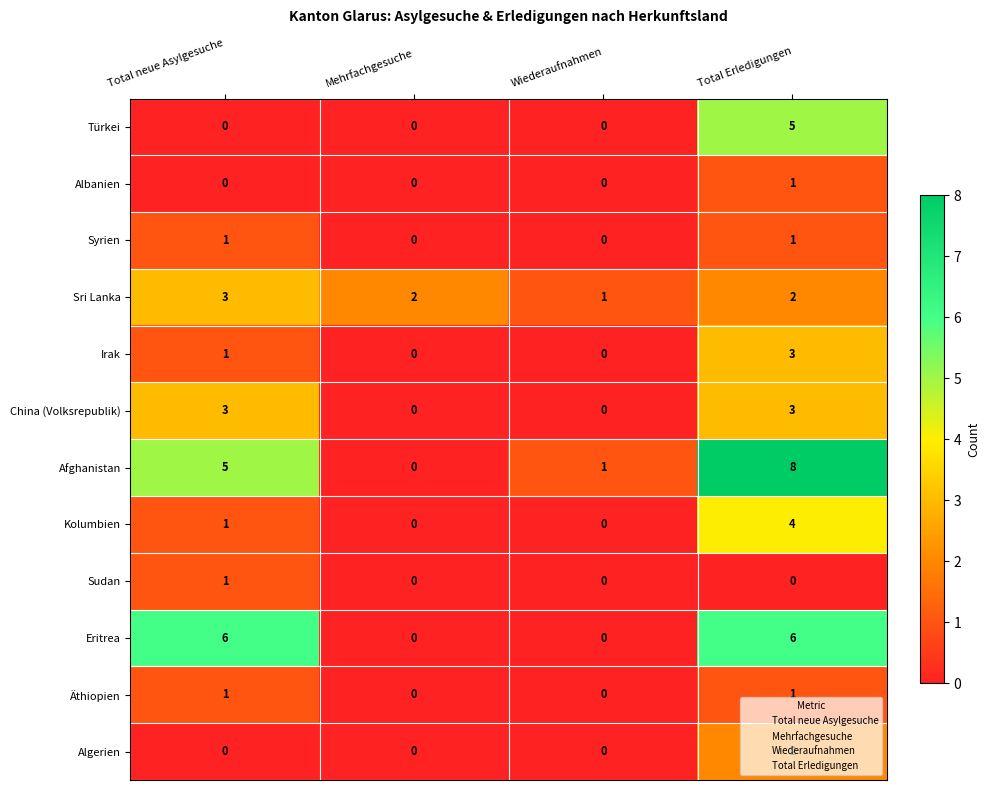

Which series has the largest range (max minus min)?

Afghanistan